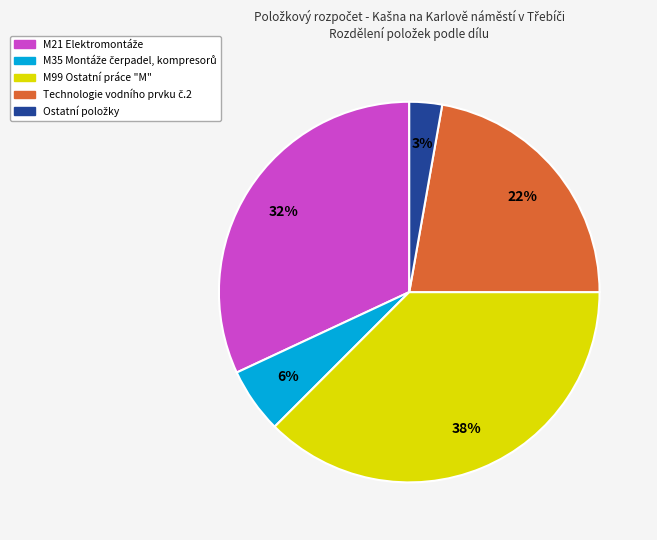

Is there any slice that represents more than half of the pie?

No